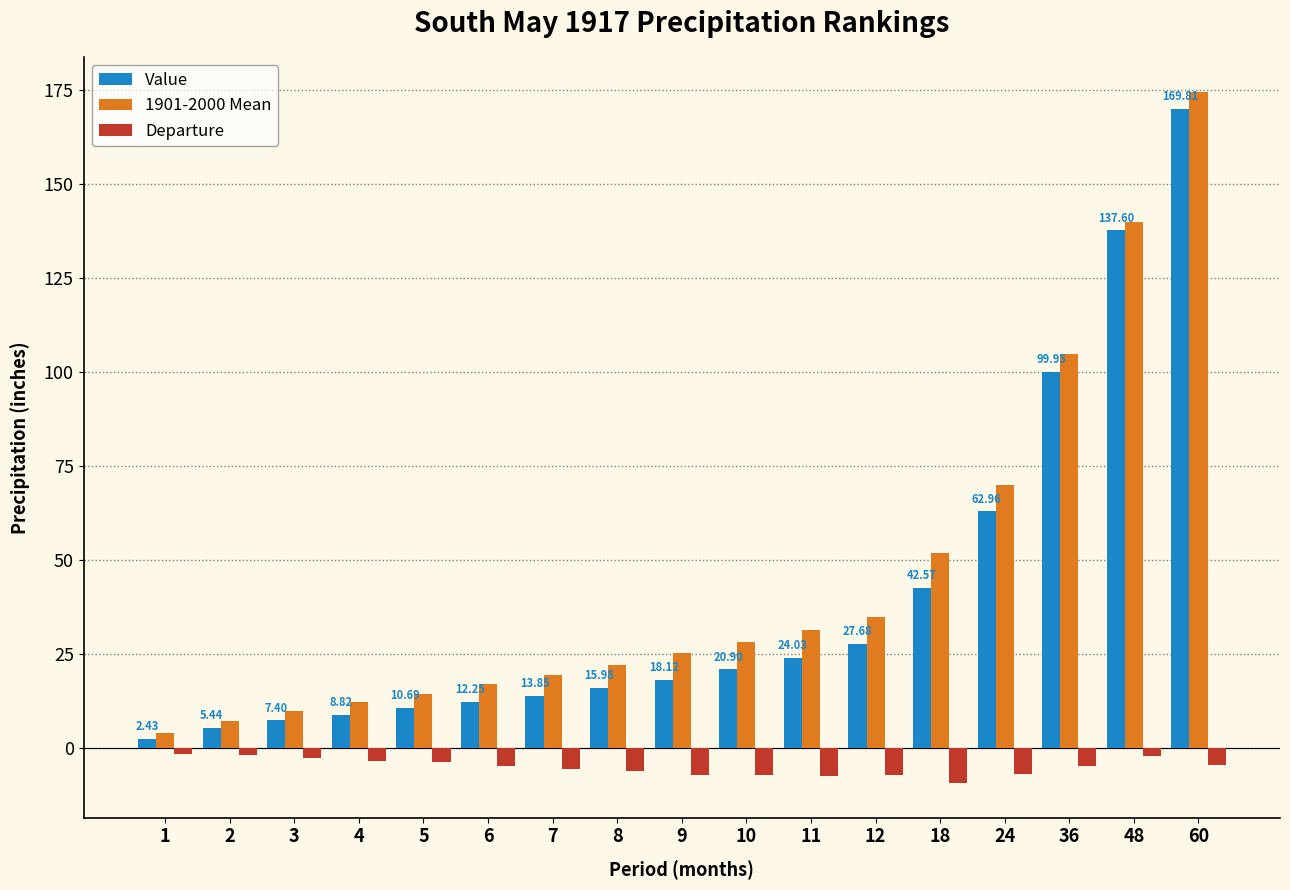

Which category has the lowest value across all series?

18